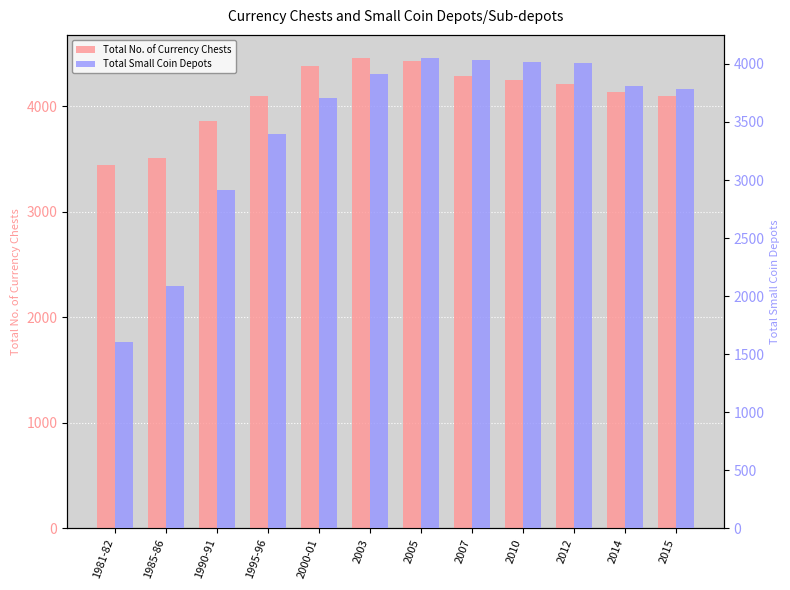

What is the label of the 10th bar from the left?

2012